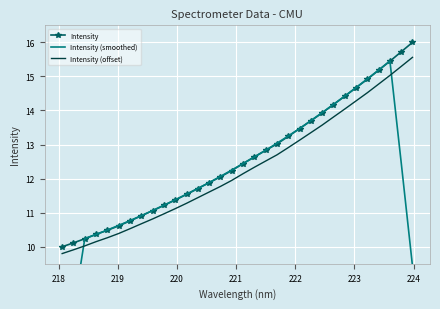

Which series has the largest range (max minus min)?

Intensity (smoothed)